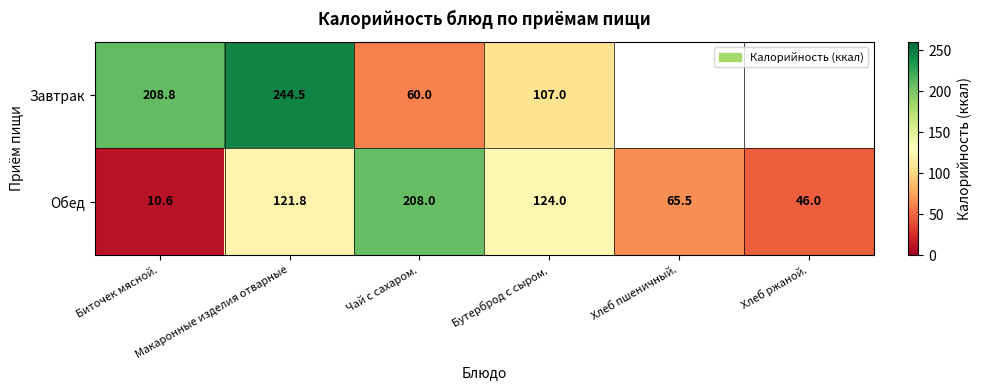

What is the difference between the maximum and minimum values in the Обед series?

197.4